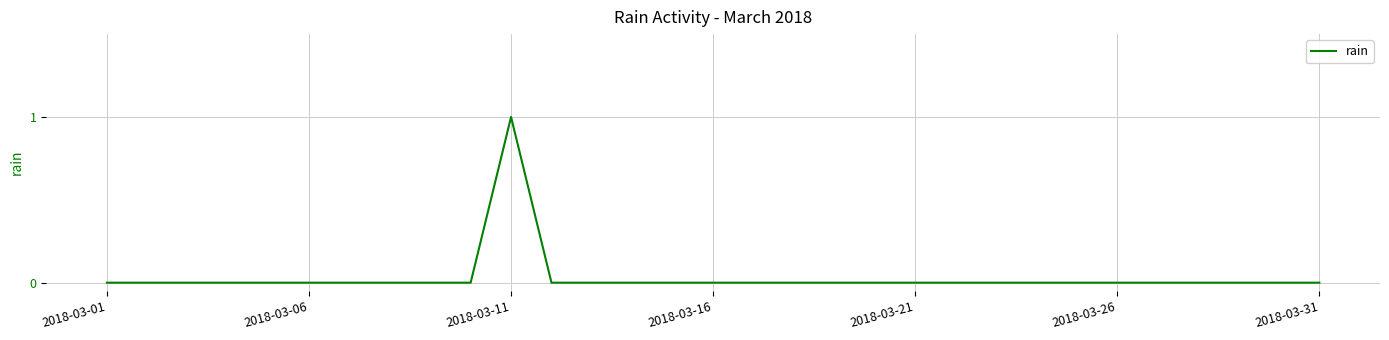

True or false: the data shows 0 at 2018-03-01.

True